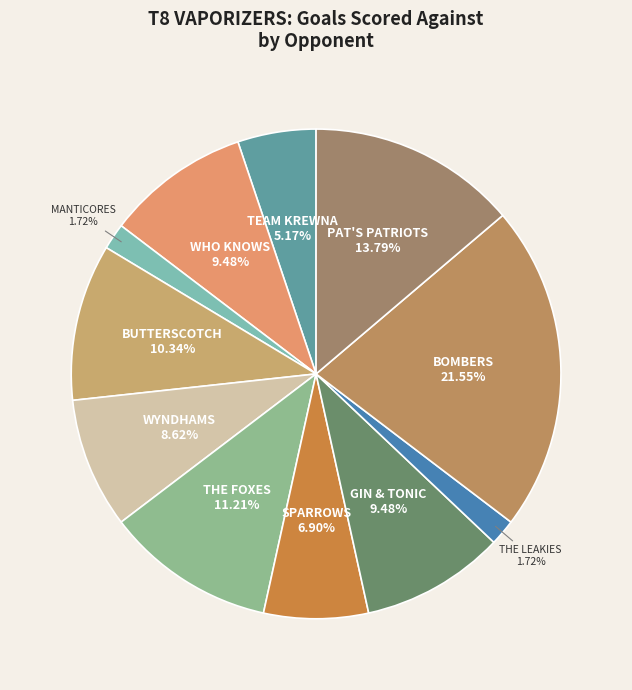

How many segments does this pie chart have?

11